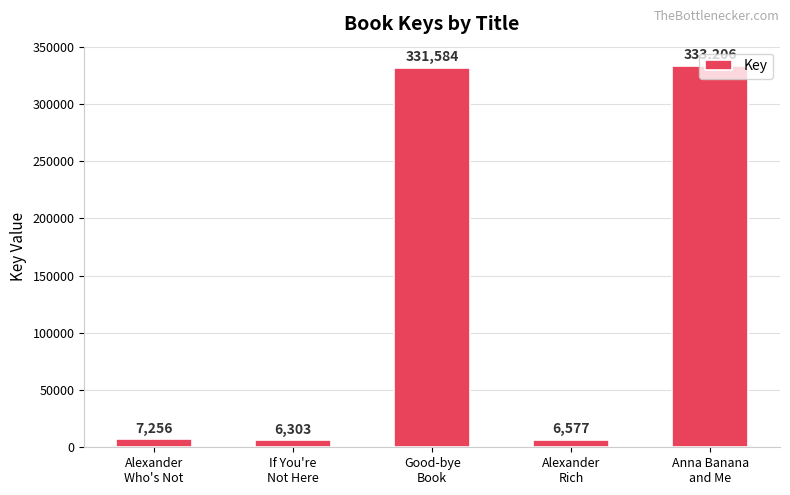

What is the label of the 3rd bar from the left?

Good-bye
Book